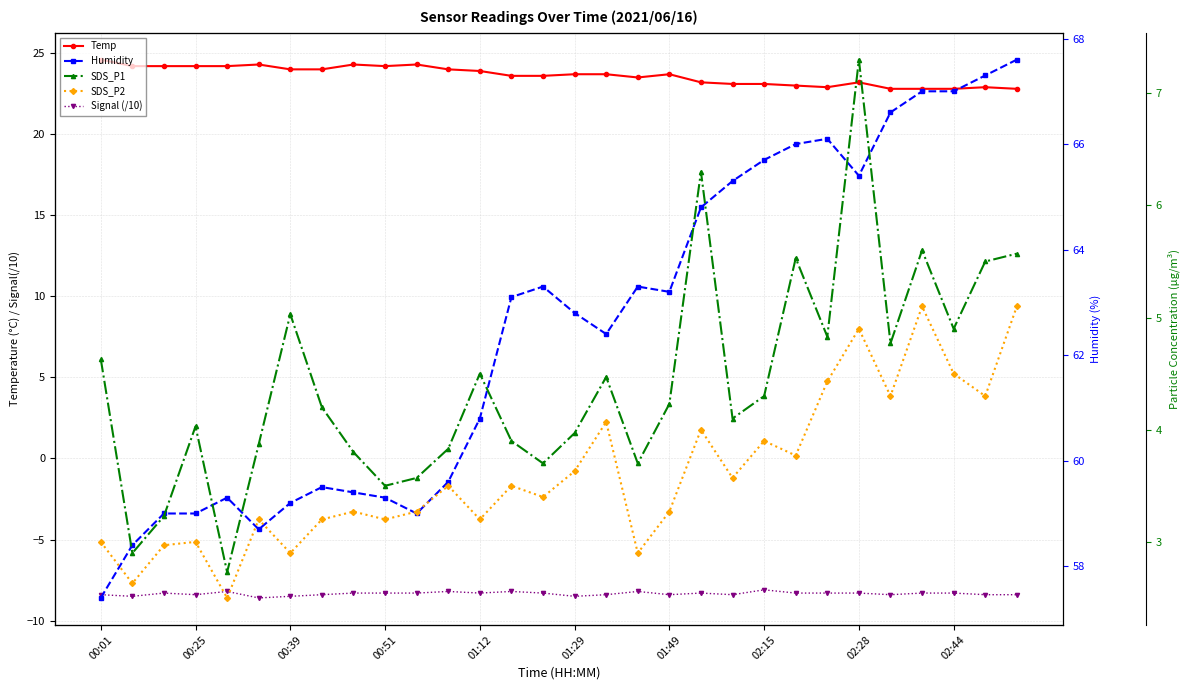

How many distinct data groups are displayed?

5